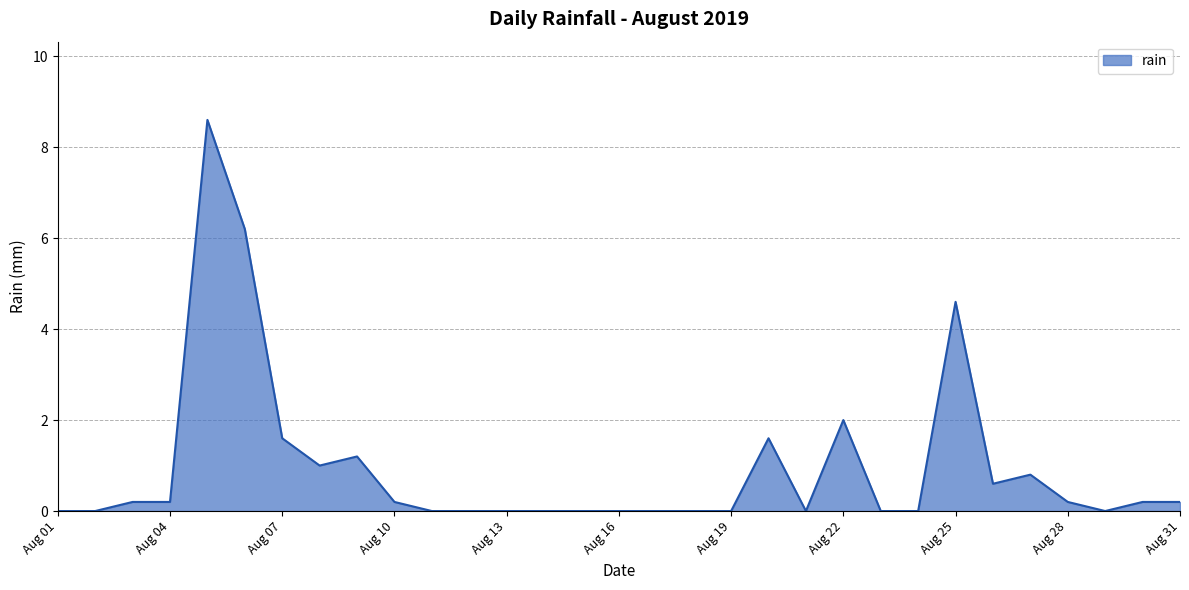

What is the maximum value shown in the chart?

8.6